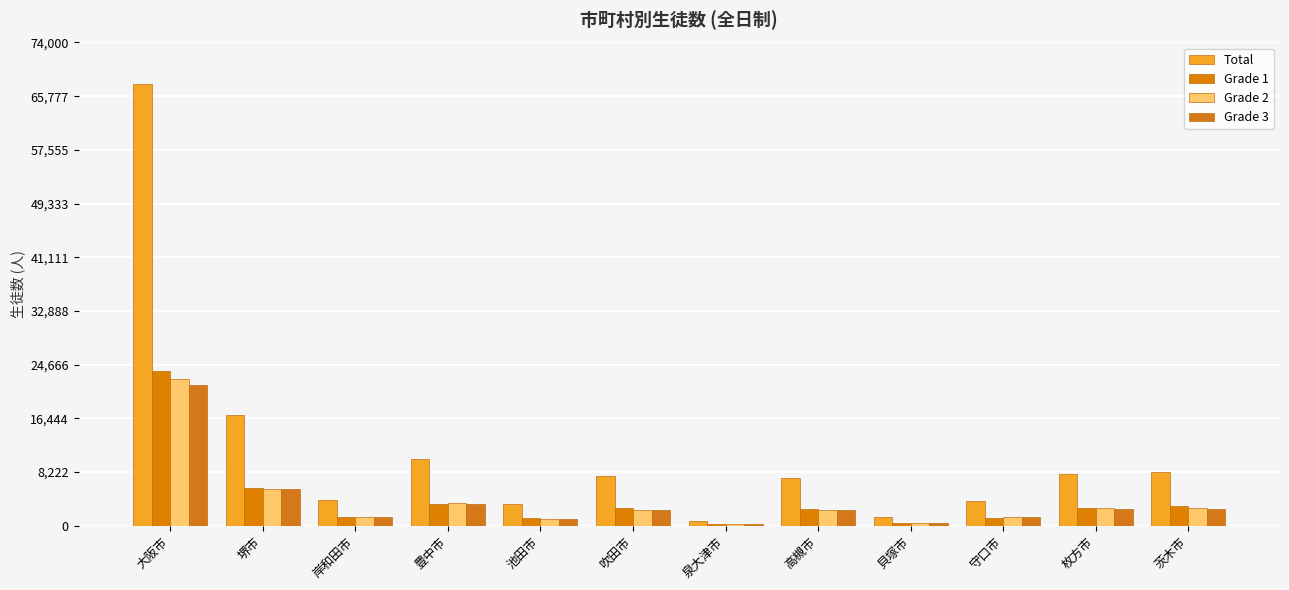

What is the difference between the highest and lowest values at 池田市?

2259